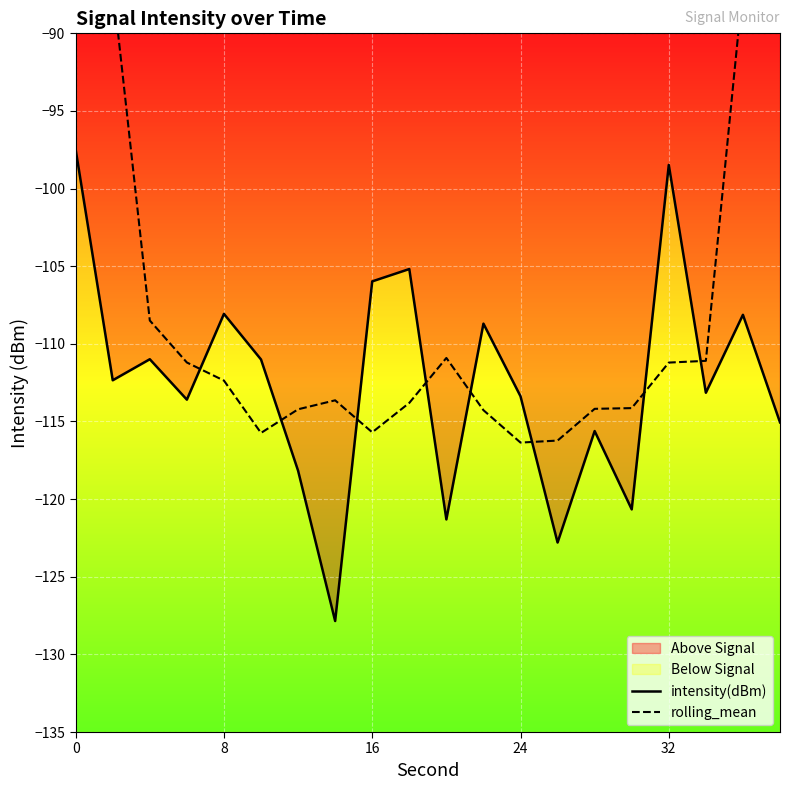

Is this an area chart (filled region under the line)?

No